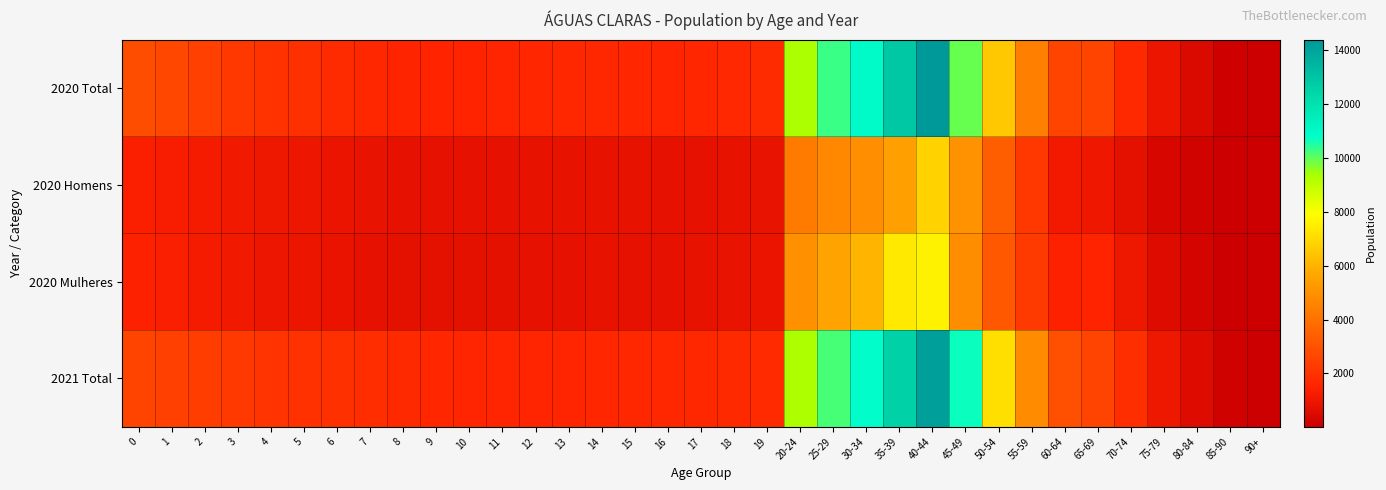

Reading left to right, transcribe all the data shown in this chart.

2020 Total: 0=2853	1=2638	2=2432	3=2188	4=2023	5=1922	6=1783	7=1646	8=1565	9=1533	10=1533	11=1574	12=1601	13=1624	14=1646	15=1618	16=1593	17=1612	18=1668	19=1762	20-24=9329	25-29=10299	30-34=10954	35-39=12867	40-44=14388	45-49=9902	50-54=6534	55-59=4463	60-64=2566	65-69=2572	70-74=1732	75-79=934	80-84=486	85-90=110	90+=65
2020 Homens: 0=1384	1=1293	2=1205	3=1096	4=1023	5=979	6=914	7=847	8=806	9=789	10=786	11=800	12=809	13=819	14=829	15=812	16=799	17=804	18=822	19=855	20-24=4314	25-29=4734	30-34=4906	35-39=5489	40-44=6790	45-49=5029	50-54=3365	55-59=2208	60-64=1137	65-69=1049	70-74=726	75-79=364	80-84=206	85-90=45	90+=22
2020 Mulheres: 0=1469	1=1345	2=1227	3=1092	4=1000	5=943	6=869	7=799	8=759	9=744	10=747	11=774	12=792	13=805	14=817	15=806	16=794	17=808	18=846	19=907	20-24=5015	25-29=5565	30-34=6048	35-39=7378	40-44=7598	45-49=4873	50-54=3169	55-59=2255	60-64=1429	65-69=1523	70-74=1006	75-79=570	80-84=280	85-90=65	90+=43
2021 Total: 0=2567	1=2452	2=2337	3=2218	4=2050	5=1972	6=1944	7=1831	8=1703	9=1621	10=1589	11=1573	12=1581	13=1583	14=1604	15=1646	16=1638	17=1637	18=1679	19=1740	20-24=9290	25-29=10182	30-34=10839	35-39=12581	40-44=14182	45-49=10693	50-54=7138	55-59=4833	60-64=2887	65-69=2531	70-74=1850	75-79=1031	80-84=537	85-90=152	90+=68